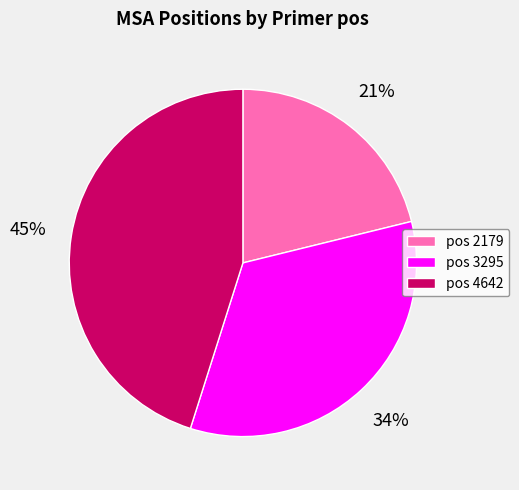

Do pos 3295 and pos 4642 together represent more than half of the pie?

Yes